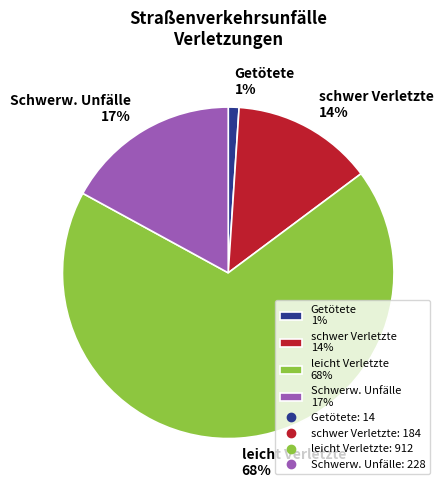

Is there any slice that represents more than half of the pie?

Yes